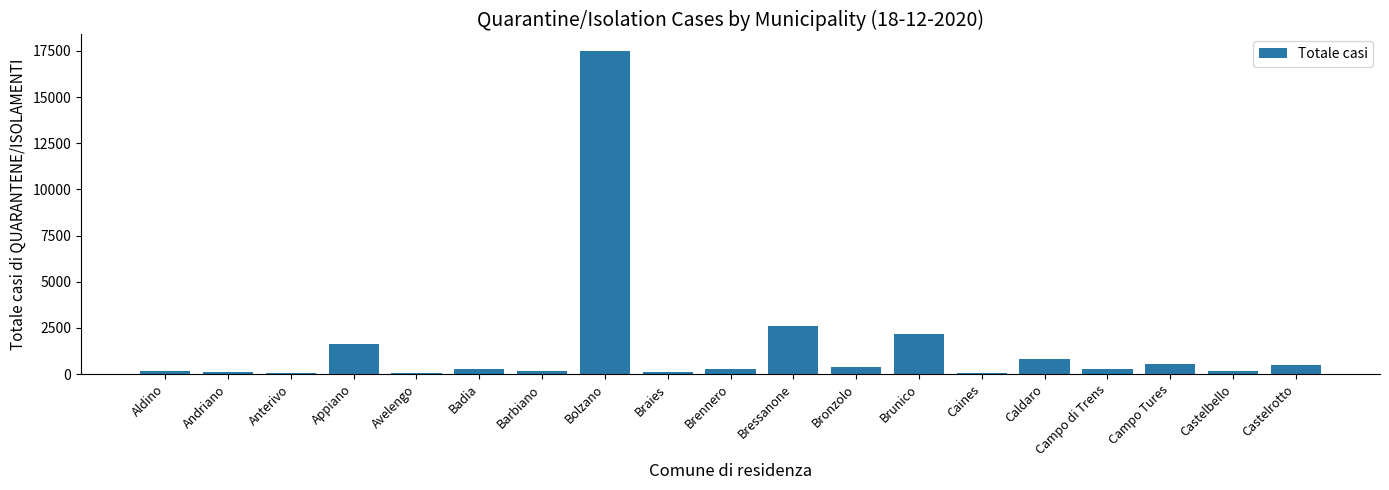

Between Braies and Bolzano, which is larger?

Bolzano